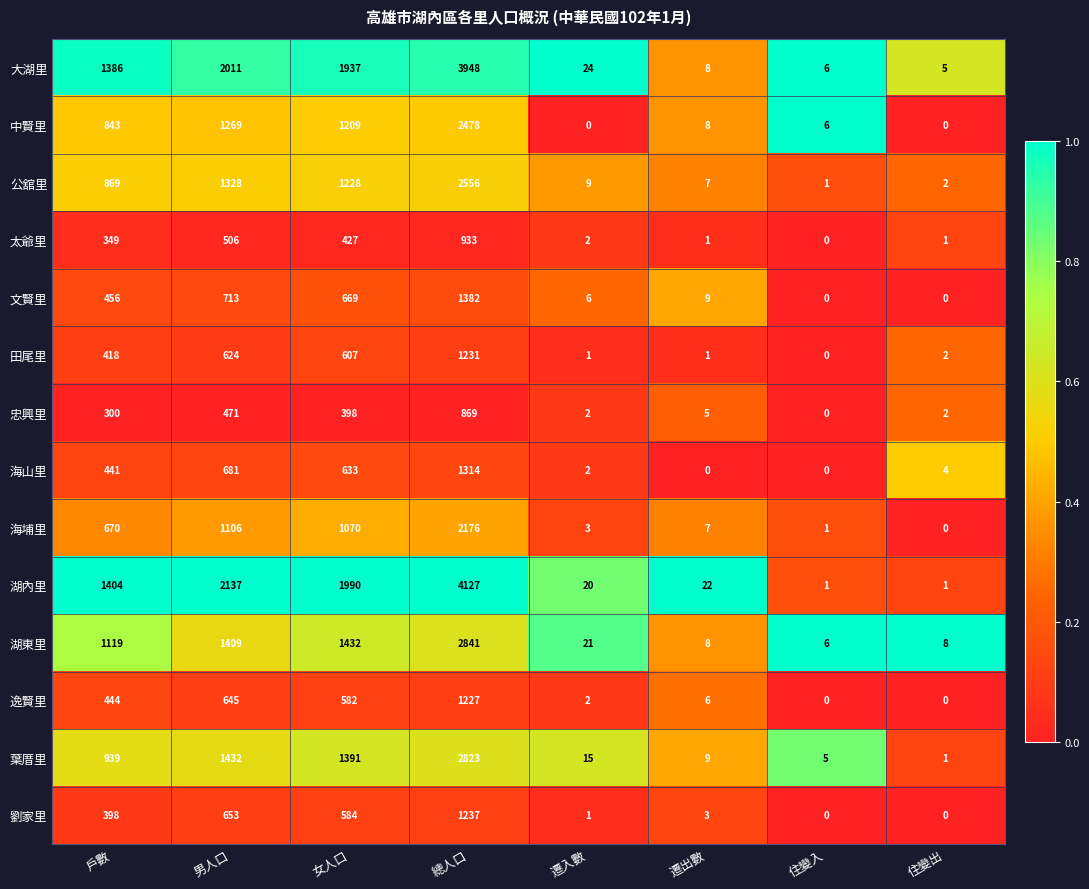

Rank the series at 女人口 from lowest to highest value.

忠興里, 太爺里, 逸賢里, 劉家里, 田尾里, 海山里, 文賢里, 海埔里, 中賢里, 公舘里, 葉厝里, 湖東里, 大湖里, 湖內里